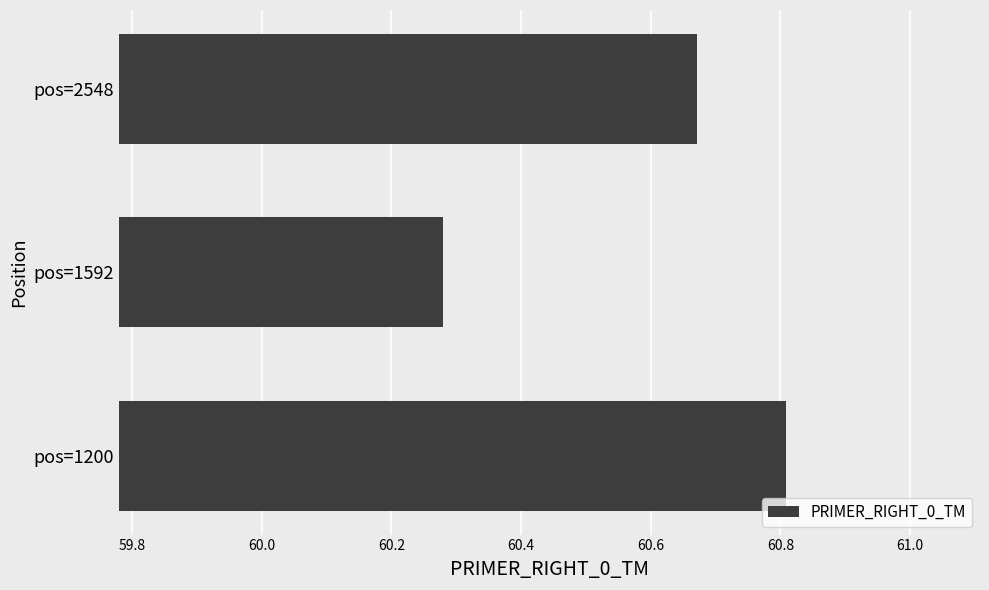

Count the values in the range 60 to 61.

3